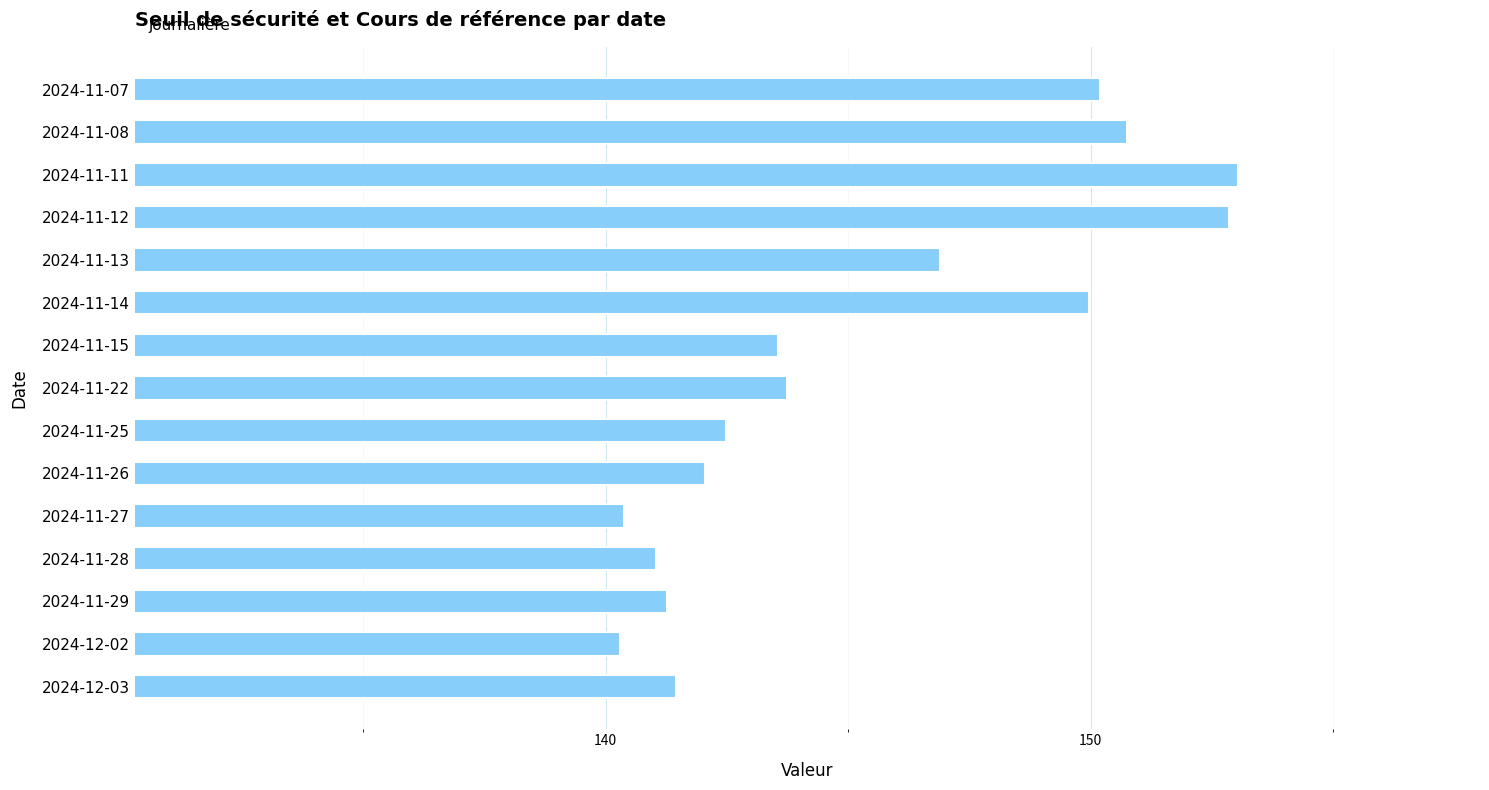

What is the ratio of the value at 2024-11-25 to the value at 2024-12-02?

1.0